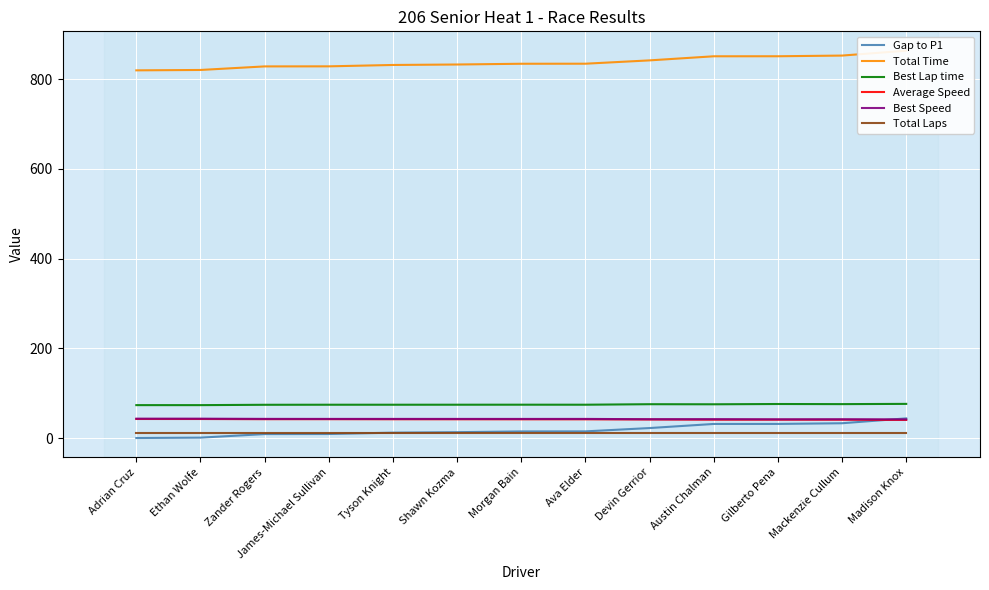

How many lines are shown in the chart?

6